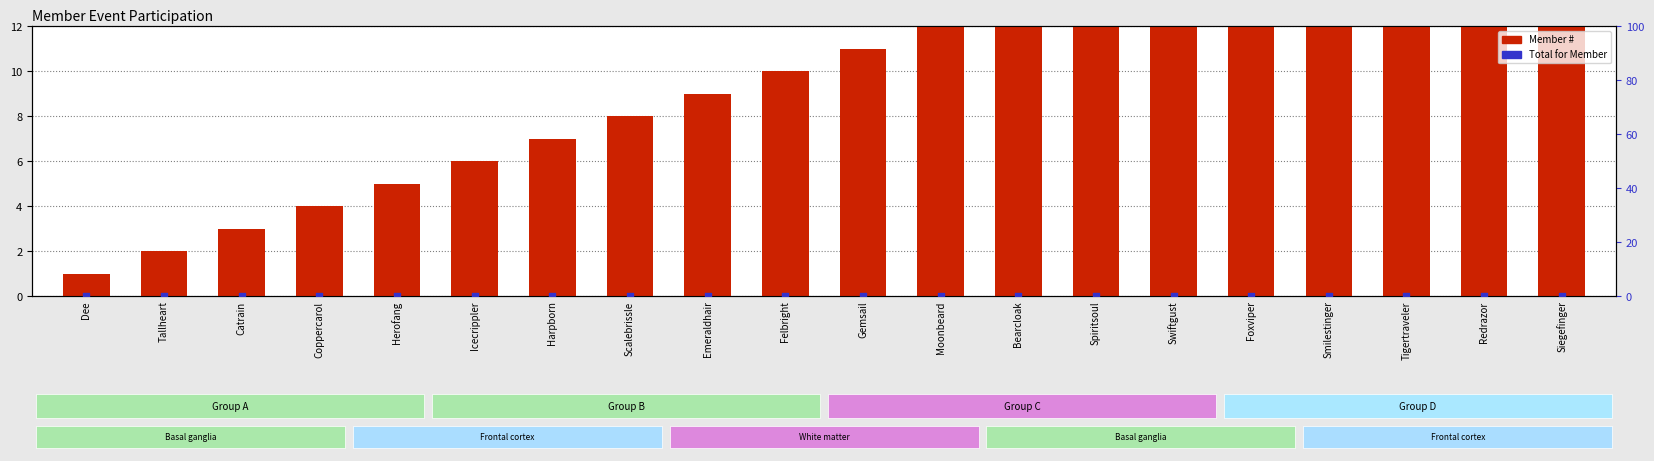

Which series contains the lowest Y value?

Total for Member